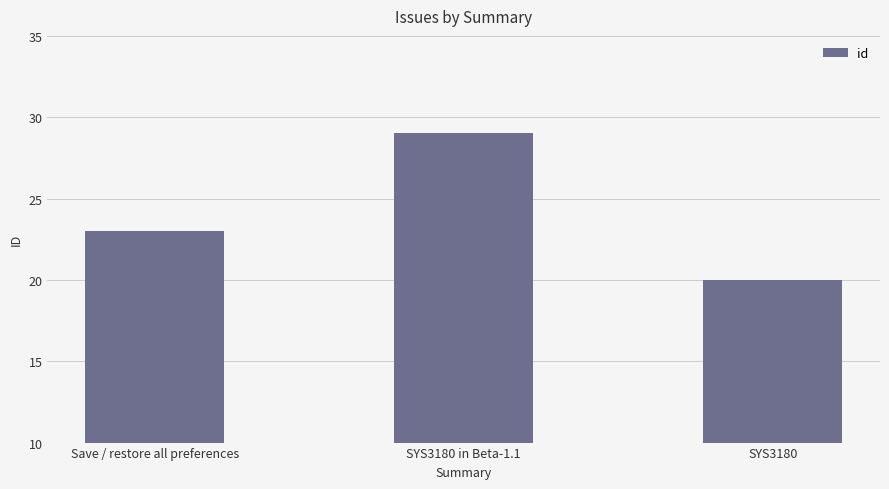

What is the difference between the maximum and minimum values?

9